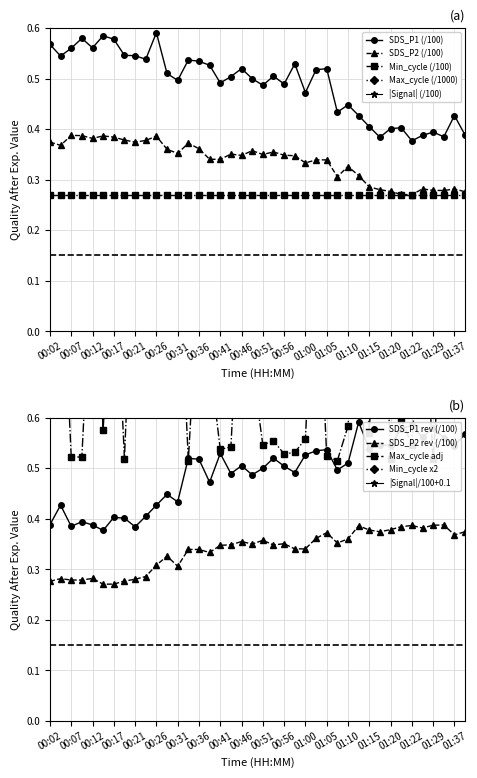

True or false: Max_cycle and Signal intersect in this chart.

False